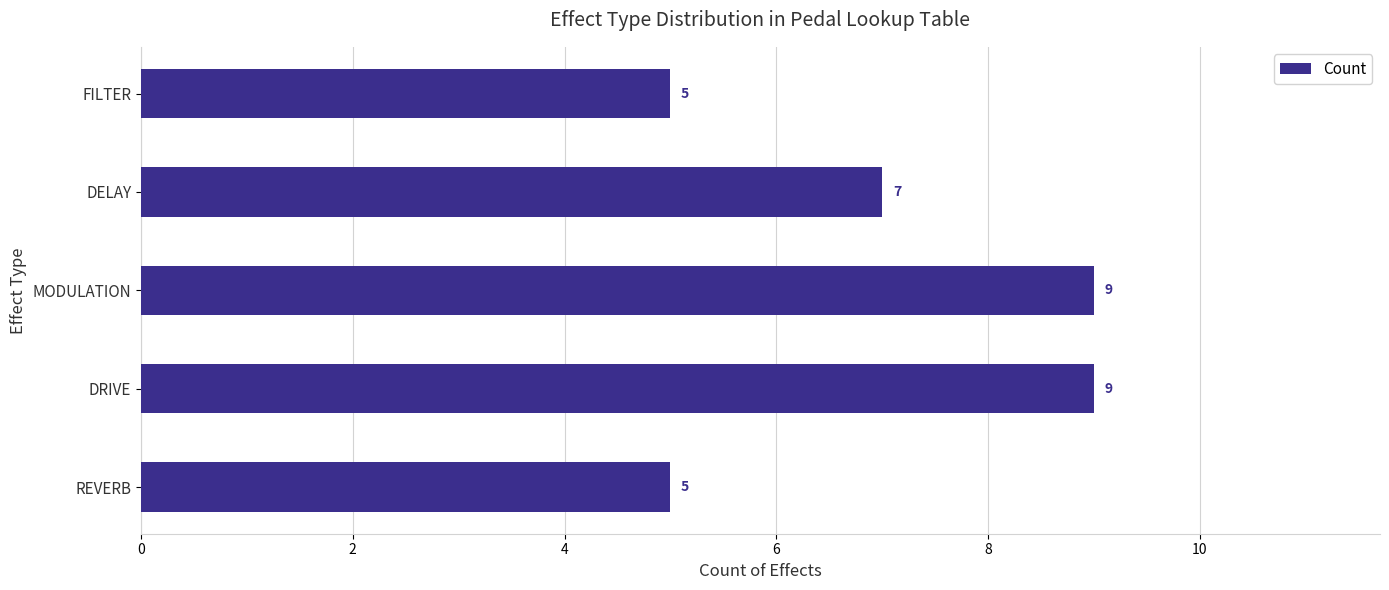

Reading bottom to top, transcribe all the data shown in this chart.

5	9	9	7	5